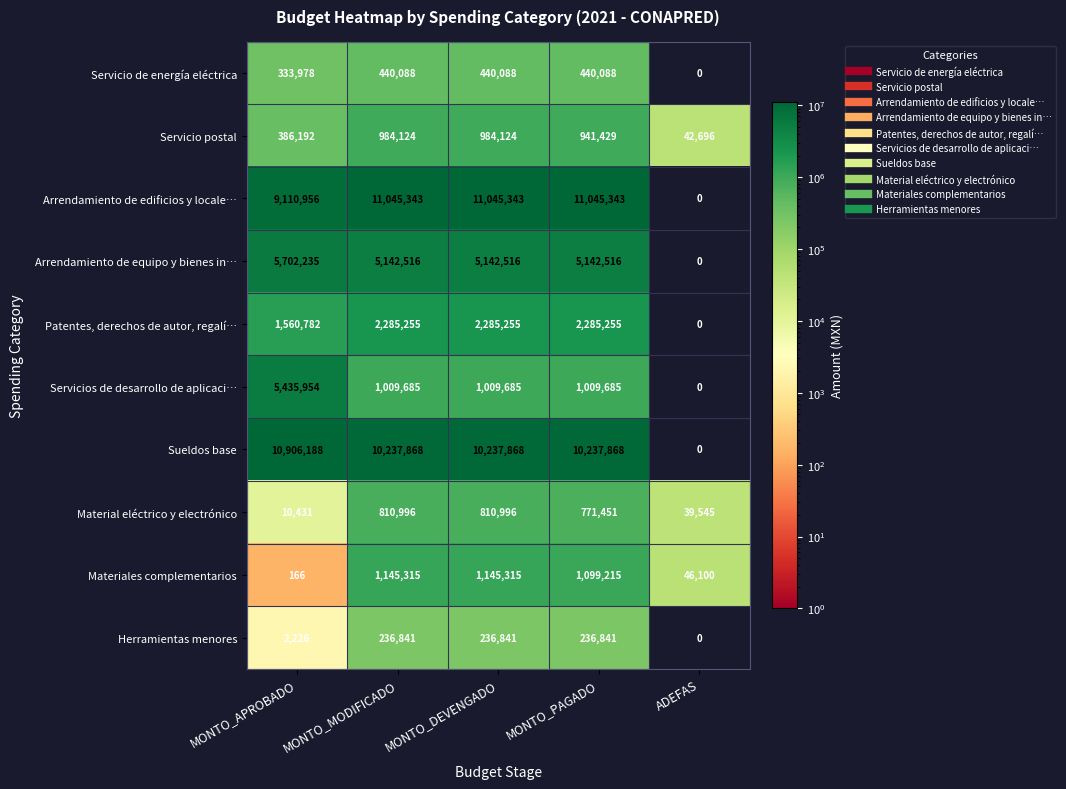

What is the difference between the maximum and minimum values in the Materiales complementarios series?

1145149